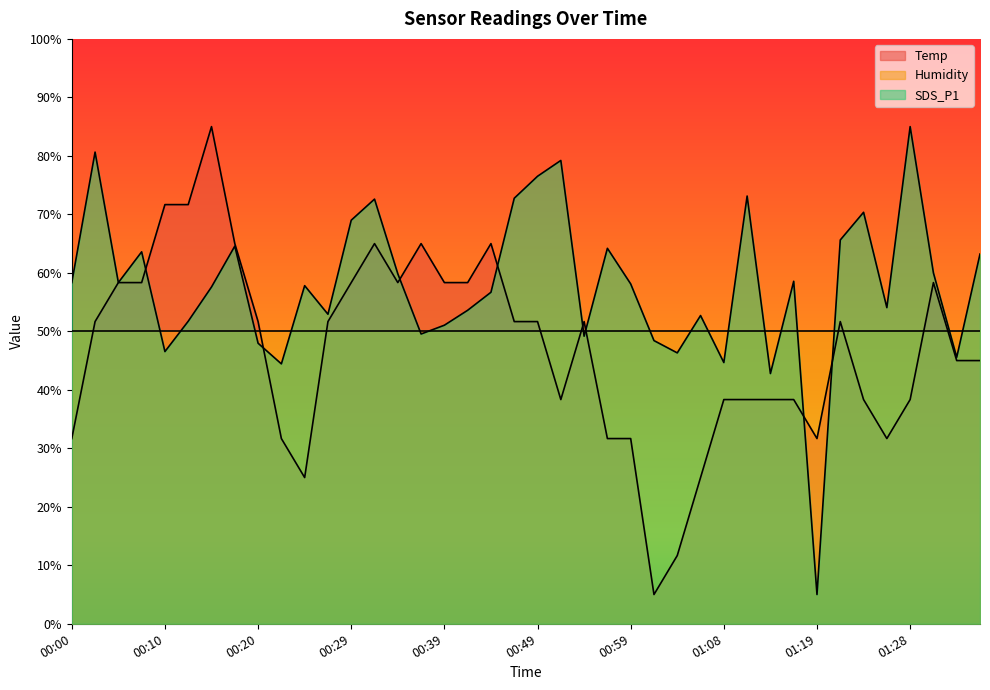

What is the approximate value of Temp at 00:44?

65.0